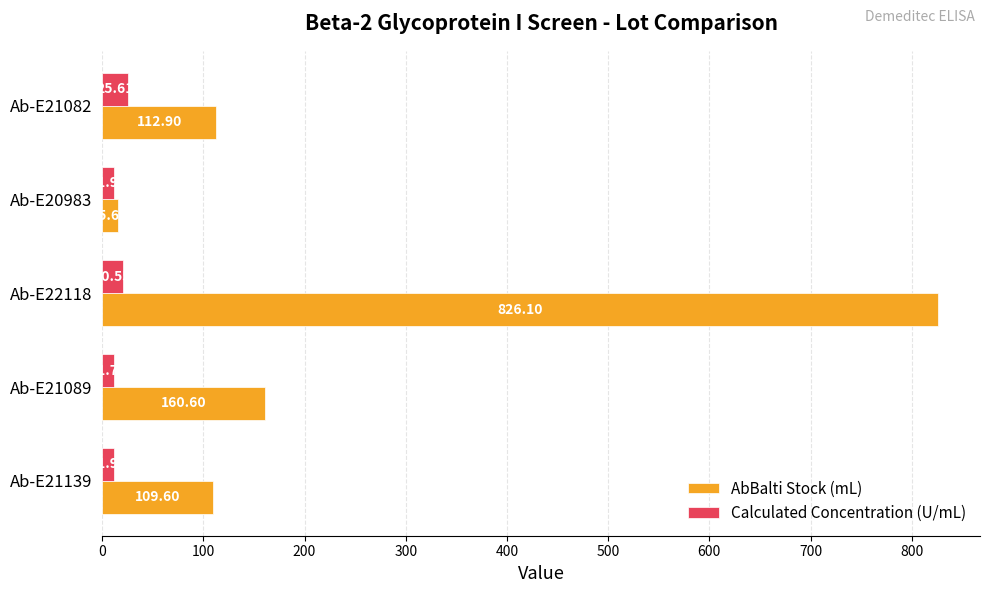

Which series has the largest total across all categories?

AbBalti Stock (mL)